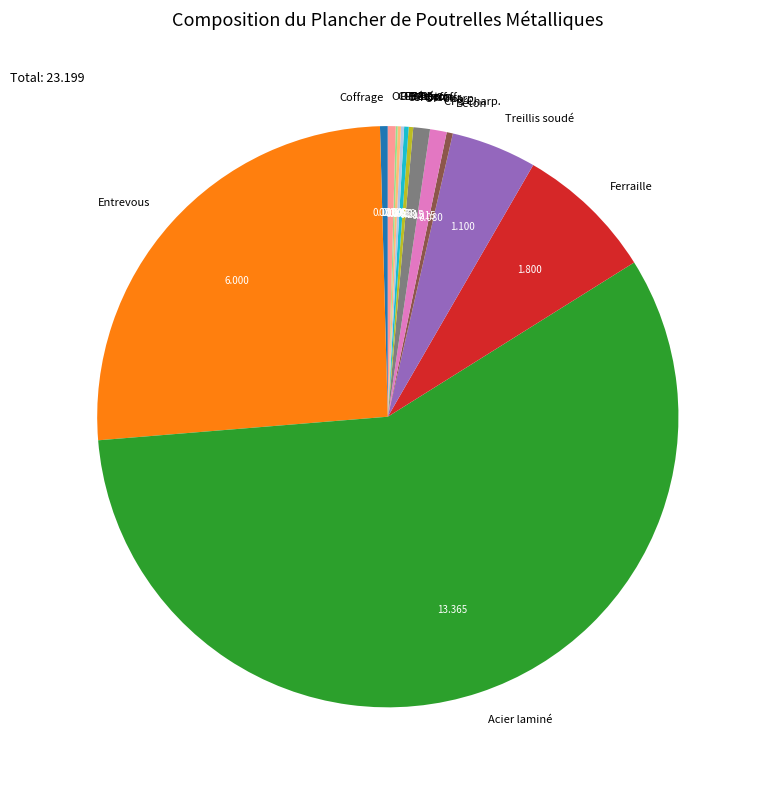

Which category has the biggest portion of the pie?

Acier laminé